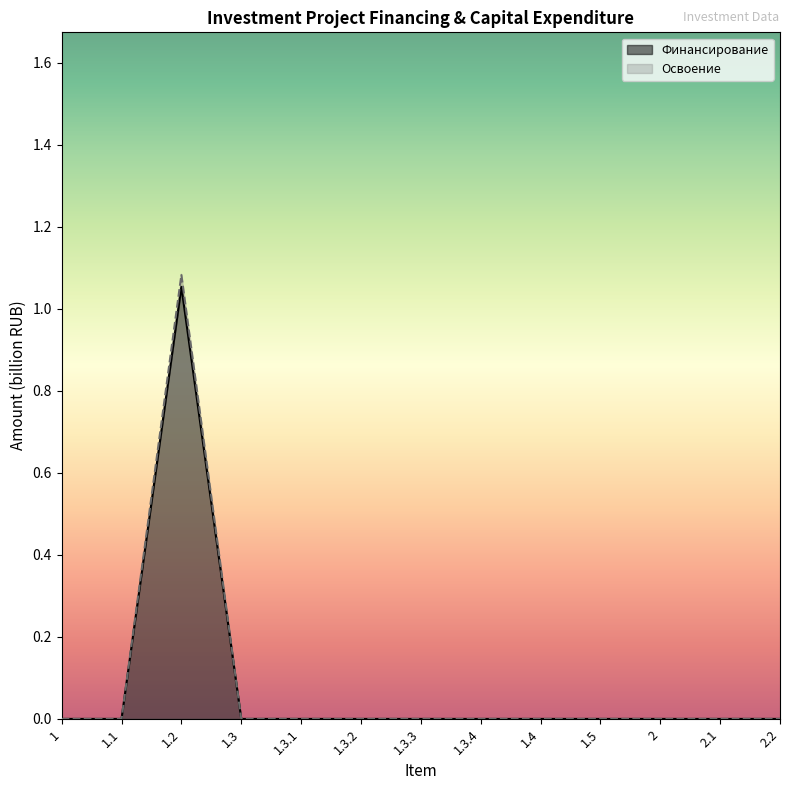

In Освоение, how many points are higher than both neighbors (excluding endpoints)?

1